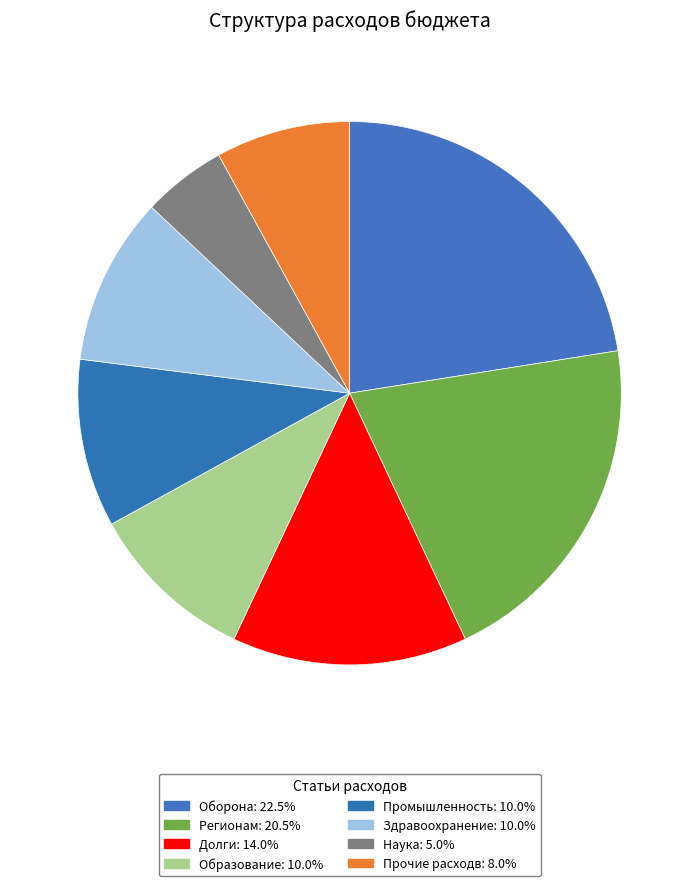

Between Наука and Долги, which is larger?

Долги